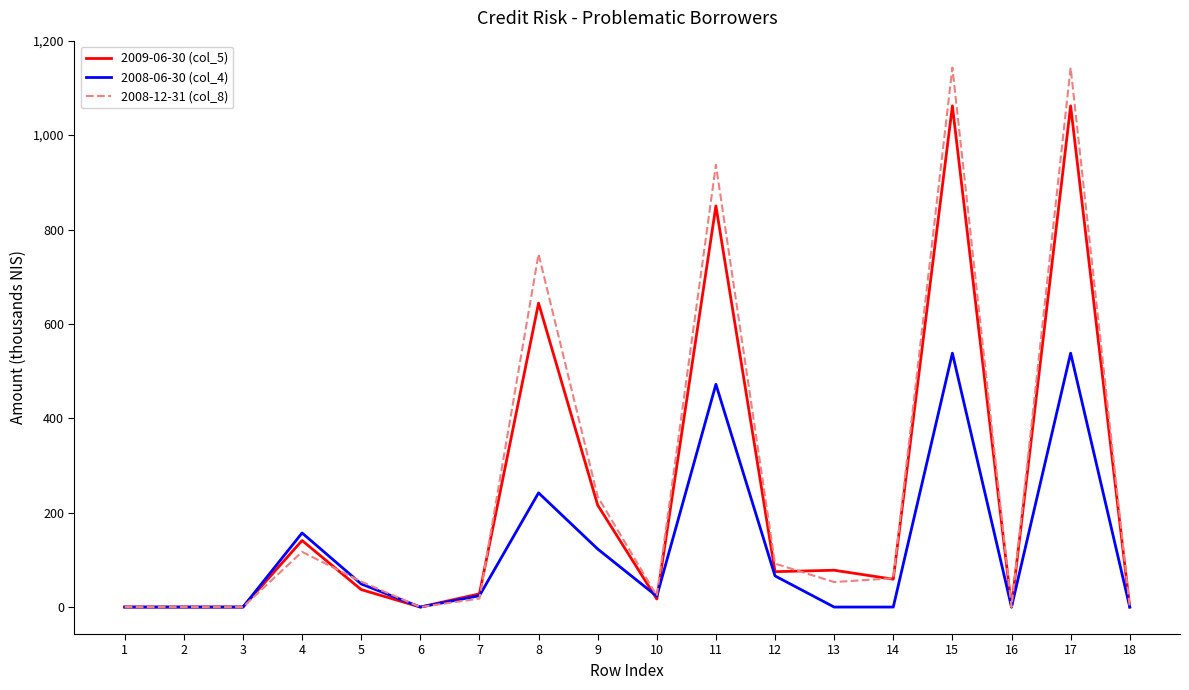

Which series has the largest total across all categories?

2008-12-31 (col_8)